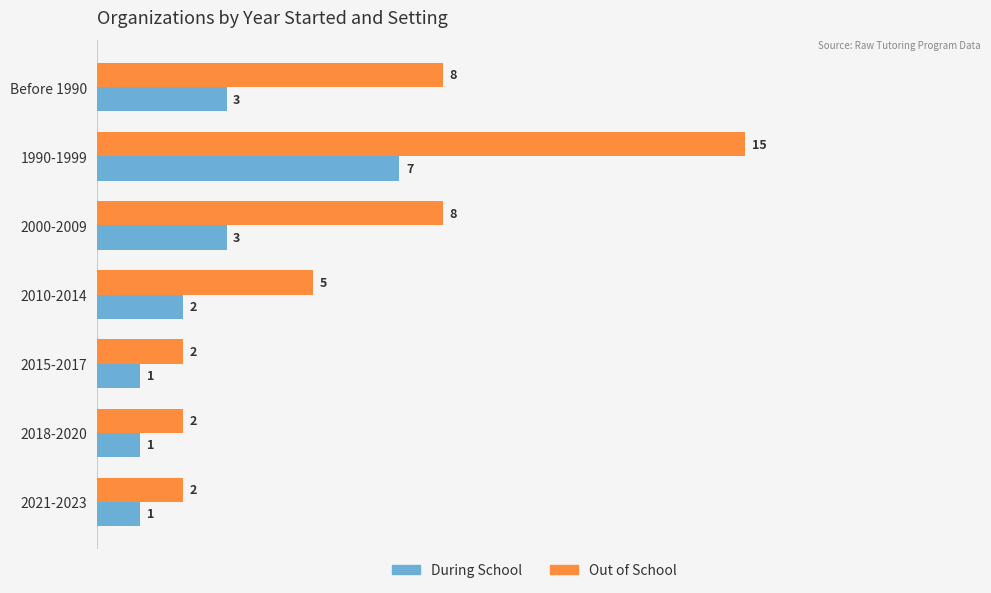

At which category does the chart reach its peak across all series?

1990-1999